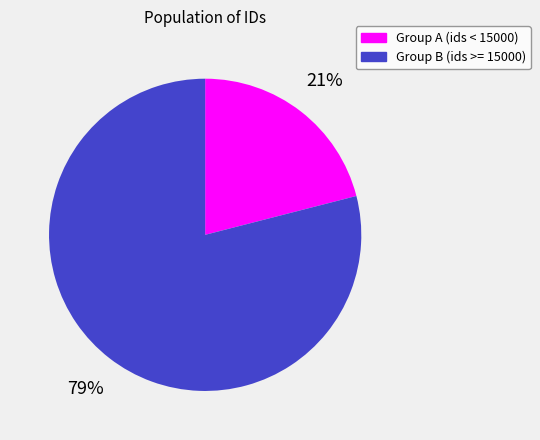

To the nearest percent, what is the difference between the largest and smallest slice percentages?

58%